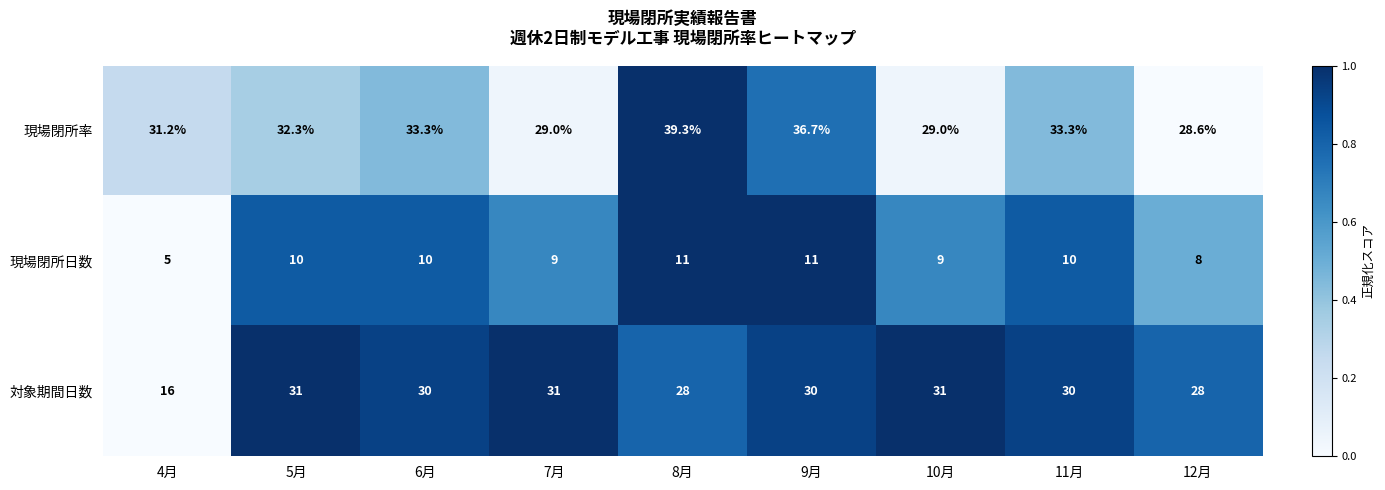

Rank the series at 4月 from highest to lowest value.

現場閉所率, 対象期間日数, 現場閉所日数